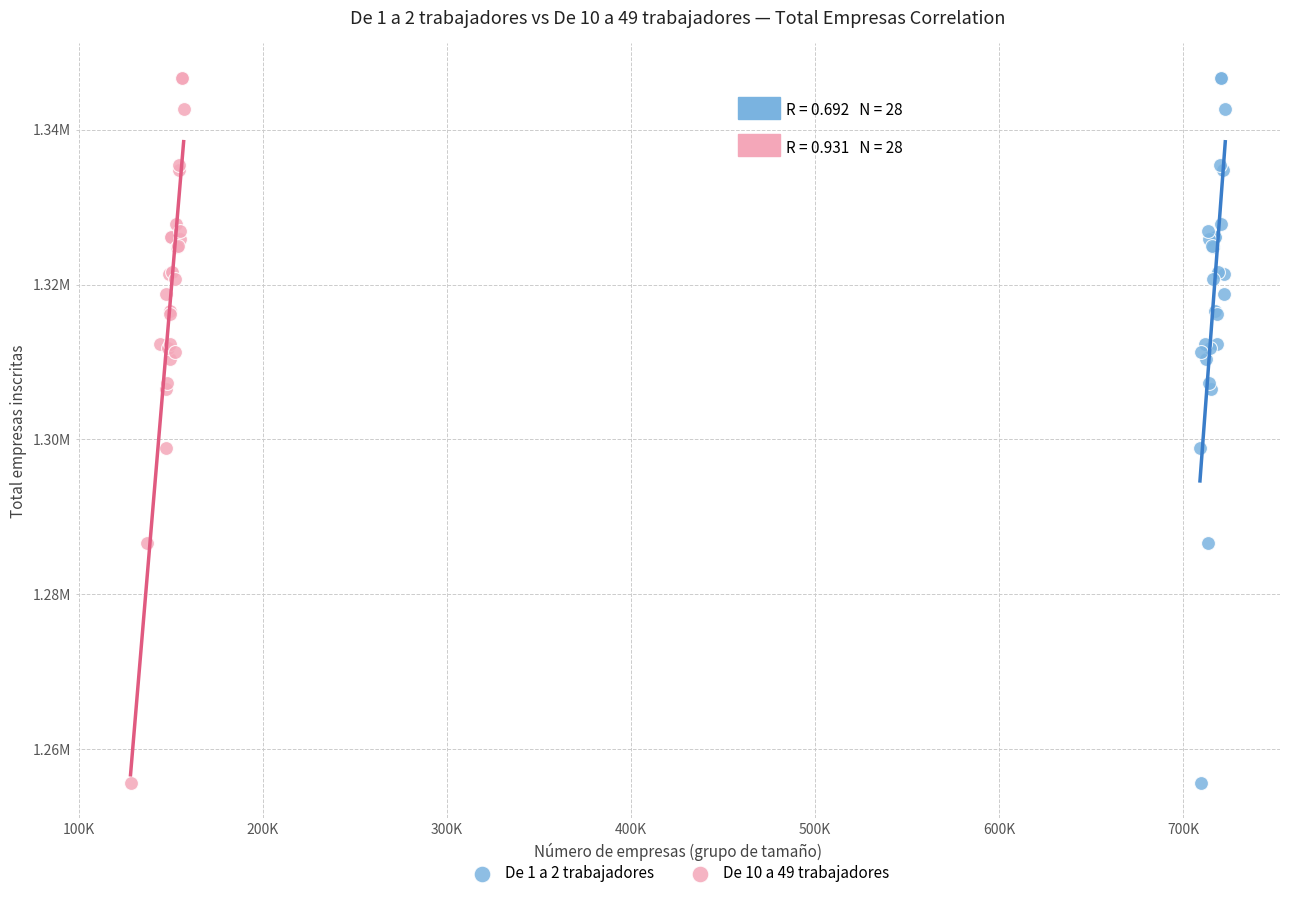

What are all the series names shown in the legend?

De 1 a 2 trabajadores, De 10 a 49 trabajadores